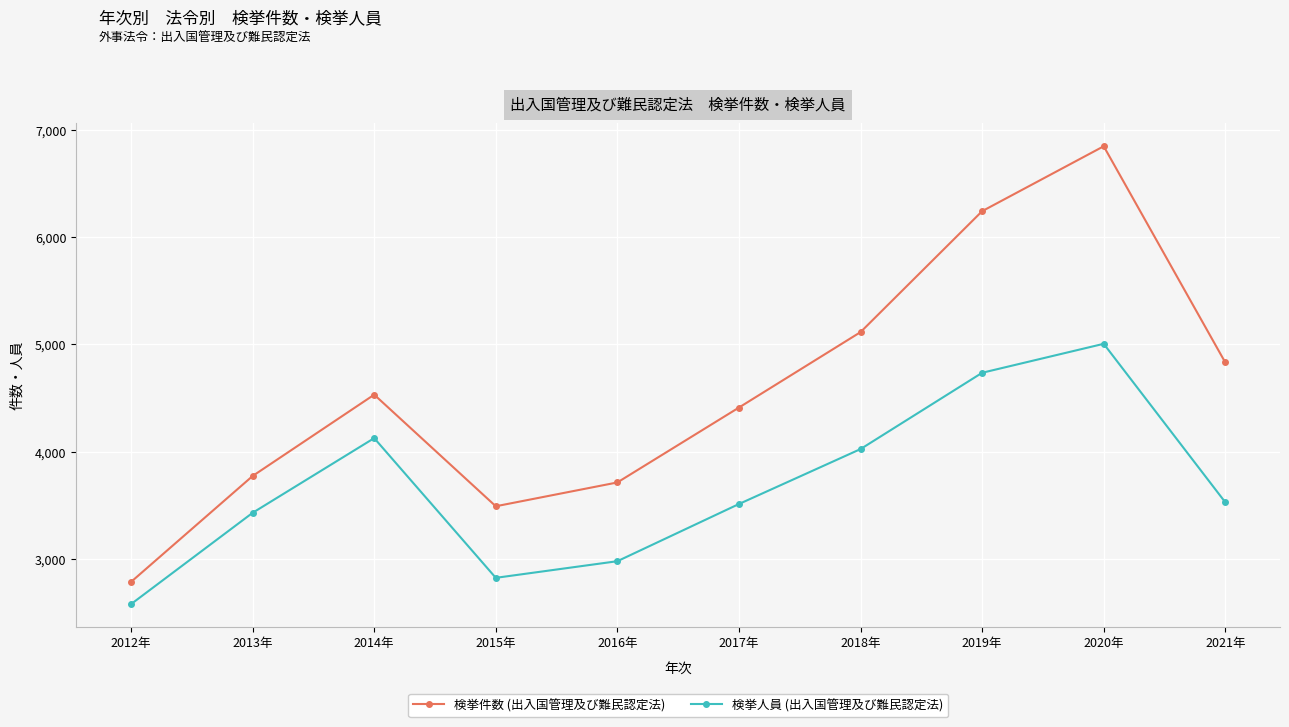

What is the label of the 6th point from the left?

2017年